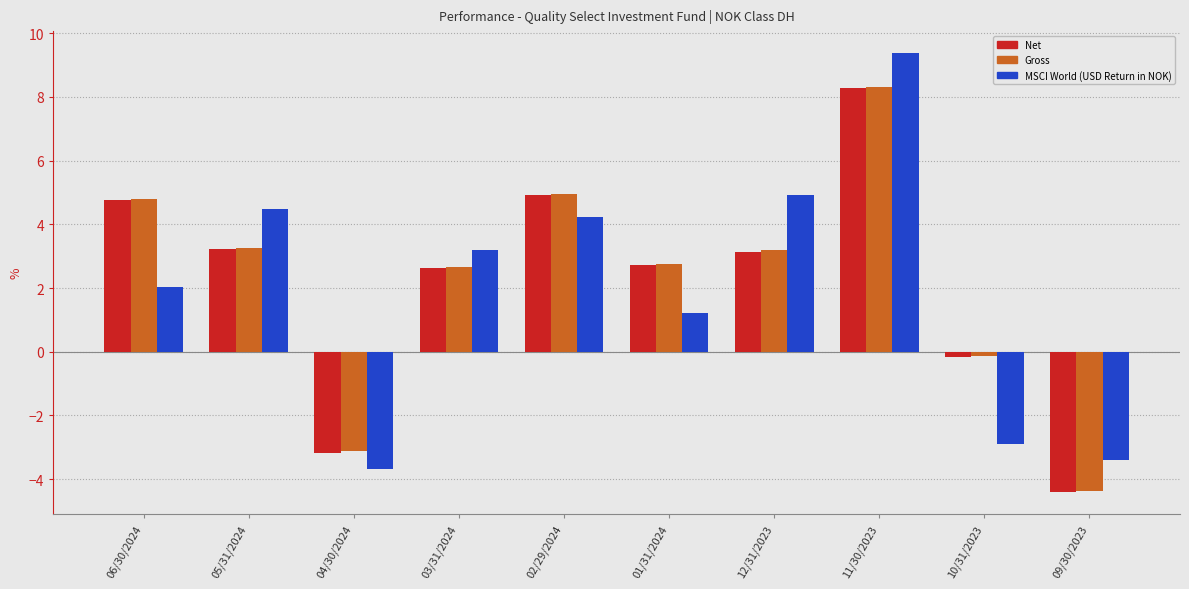

What is the difference between the highest and lowest values at 02/29/2024?

0.7